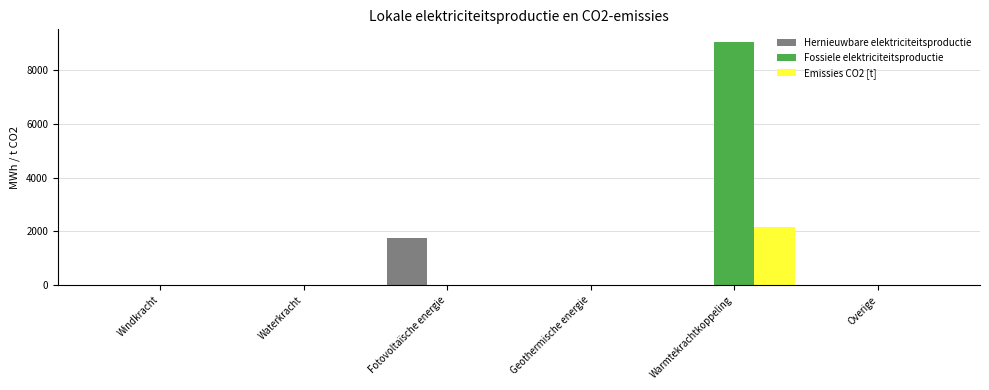

How many groups of bars are there?

6